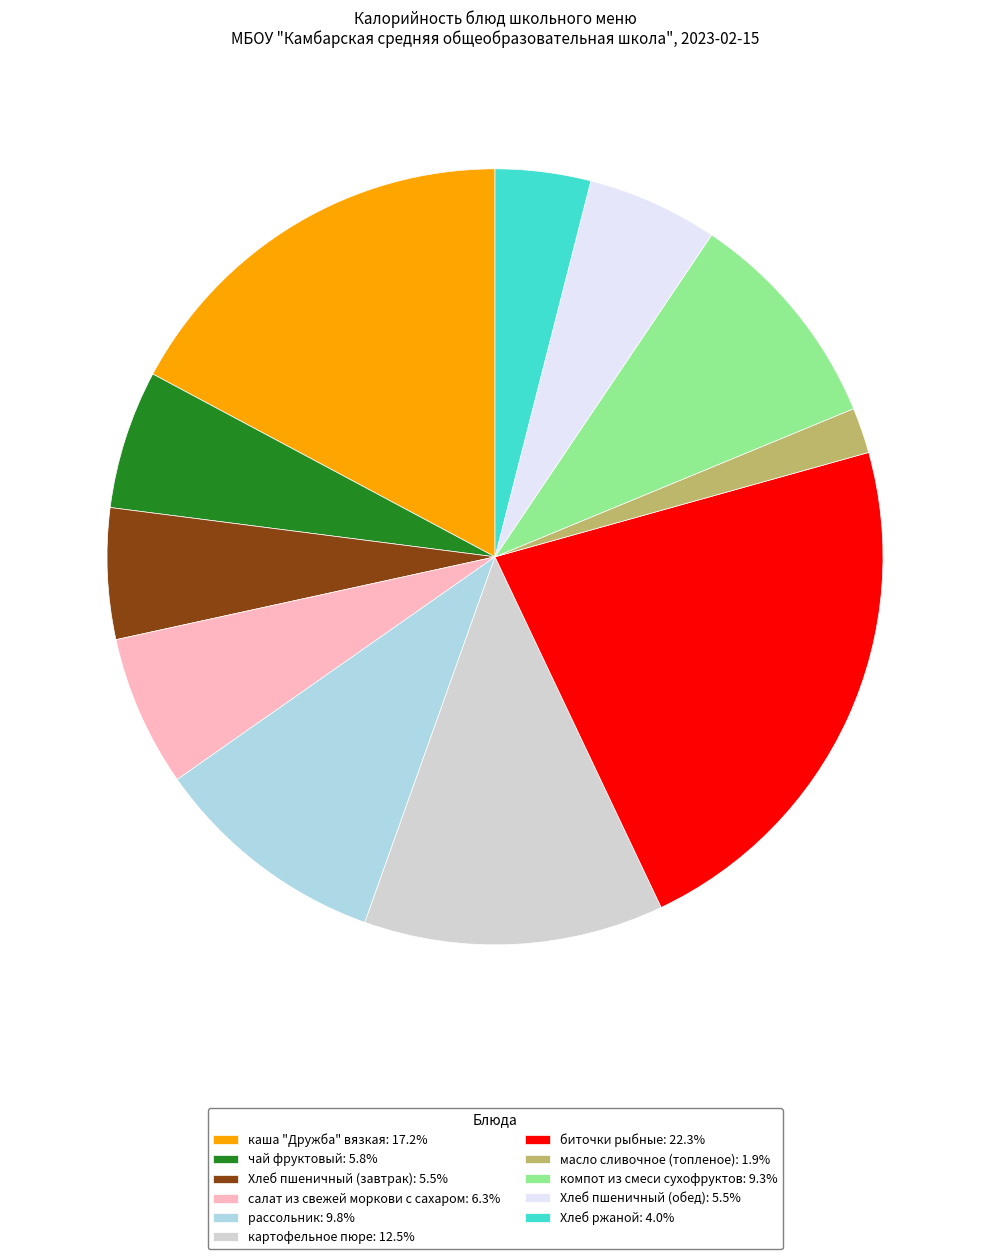

Does масло сливочное (топленое): 1.9% account for over 50% of the chart?

No